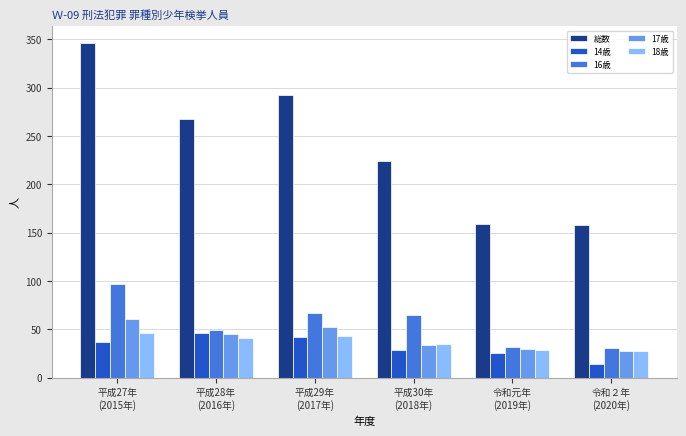

At how many categories does at least one series exceed 70?

6